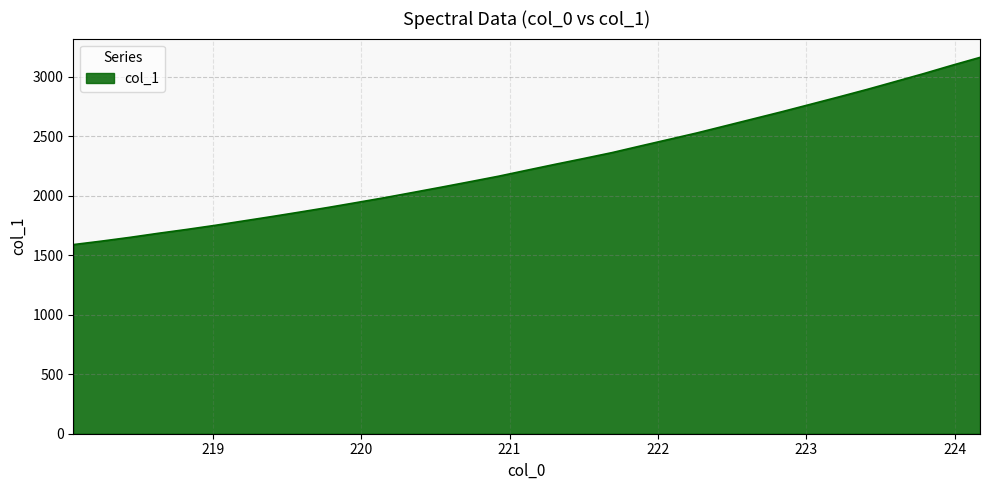

What is the greatest value displayed?

3160.8